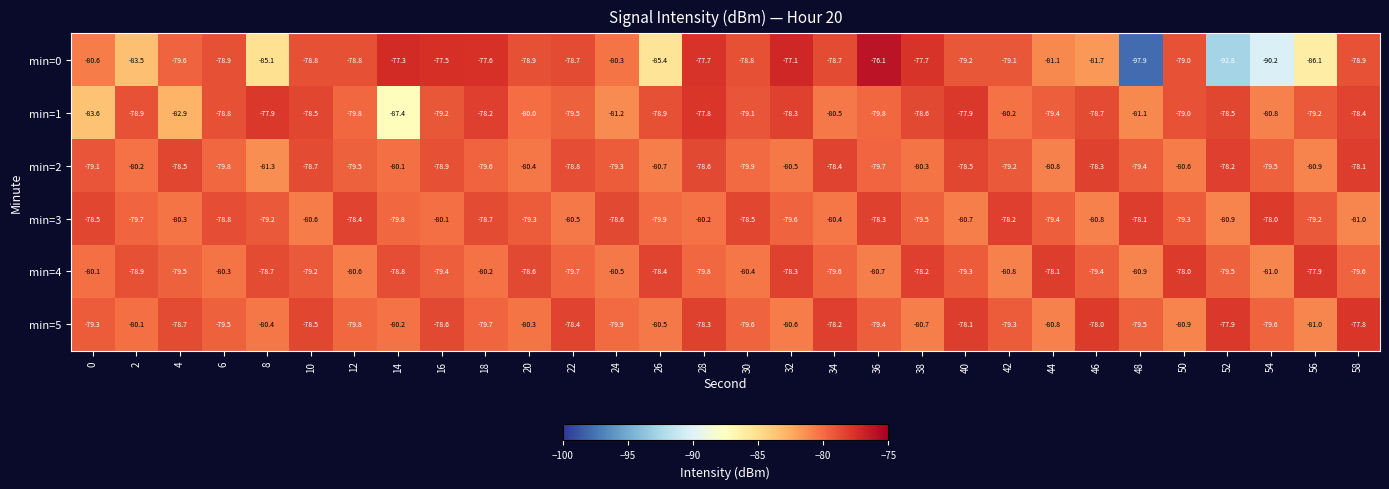

What is the maximum value shown in the chart?

-76.1